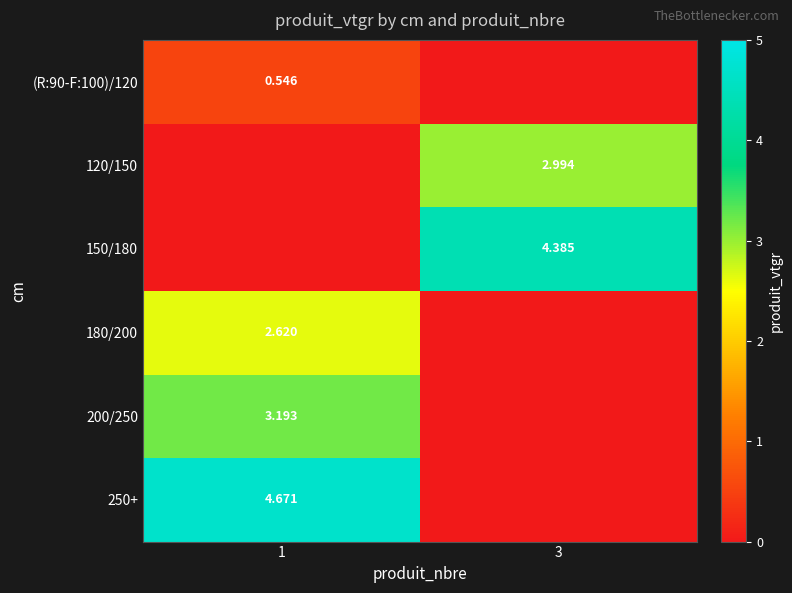

At which label does 200/250 reach its peak?

1